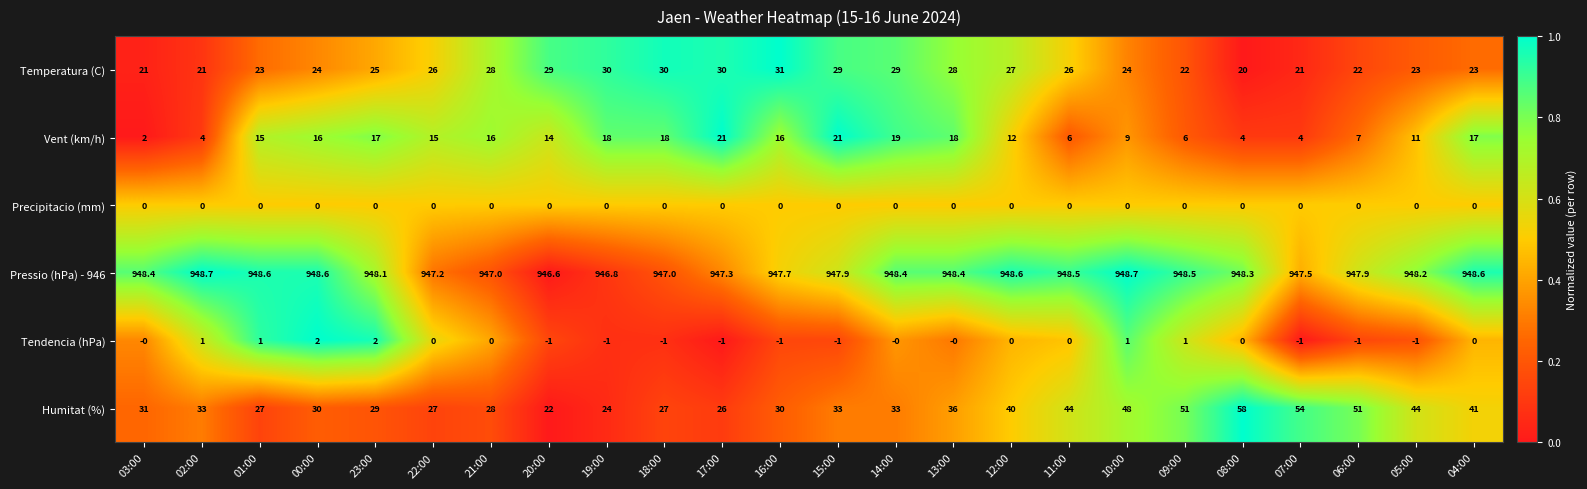

How many values in the Temperatura (C) series are below 26?

12